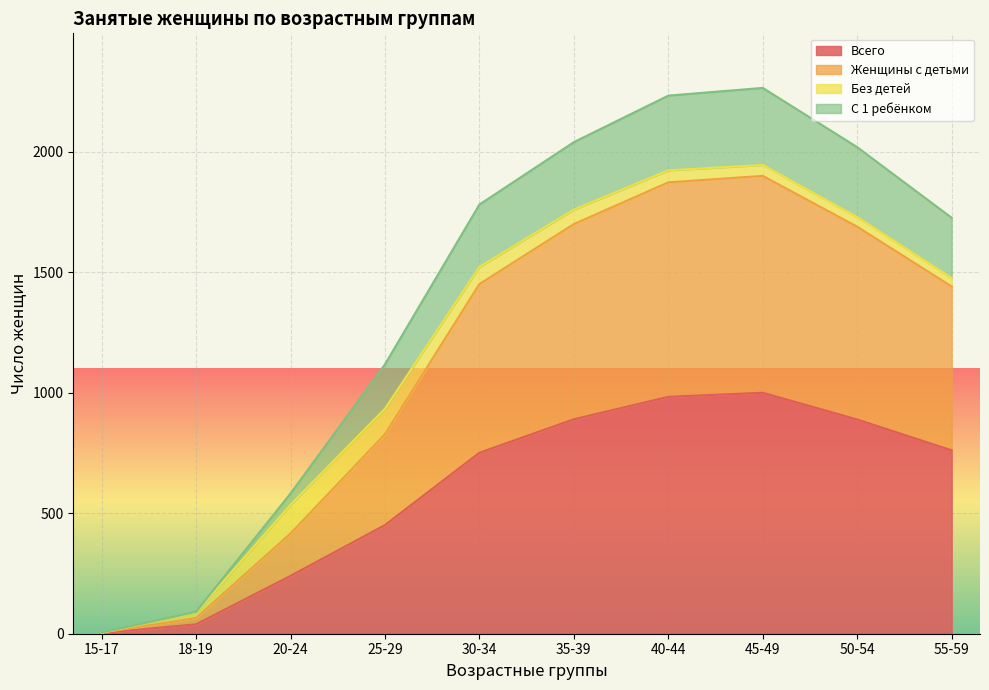

At which category is the sum across all series the highest?

45-49